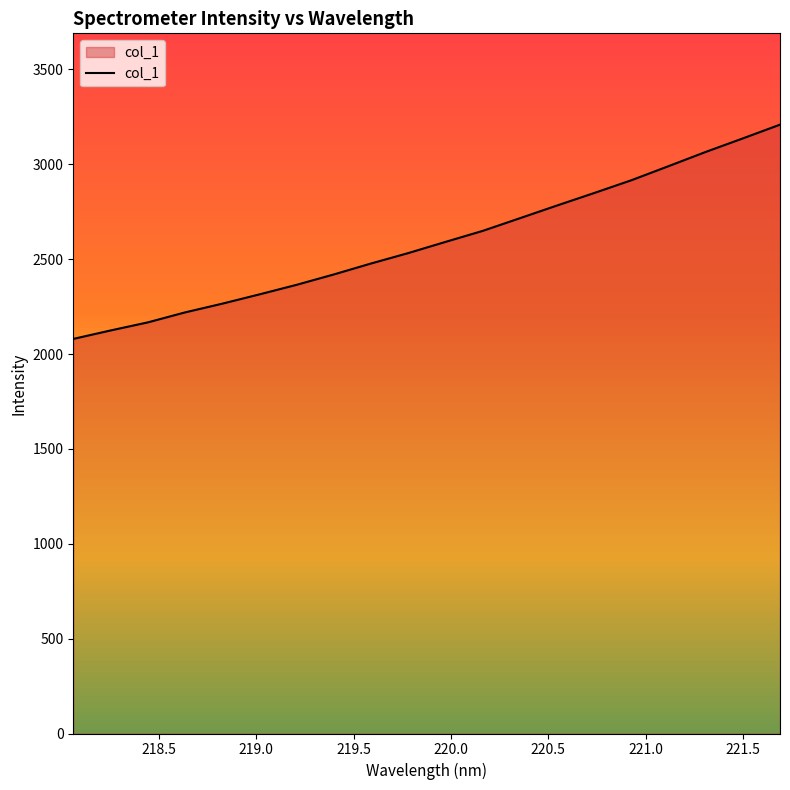

Reading left to right, transcribe all the data shown in this chart.

2079.5	2124.0	2166.5	2219.1	2265.1	2314.1	2364.5	2419.2	2476.9	2531.7	2590.6	2648.6	2715.4	2782.4	2848.3	2915.6	2989.9	3064.8	3136.2	3208.7